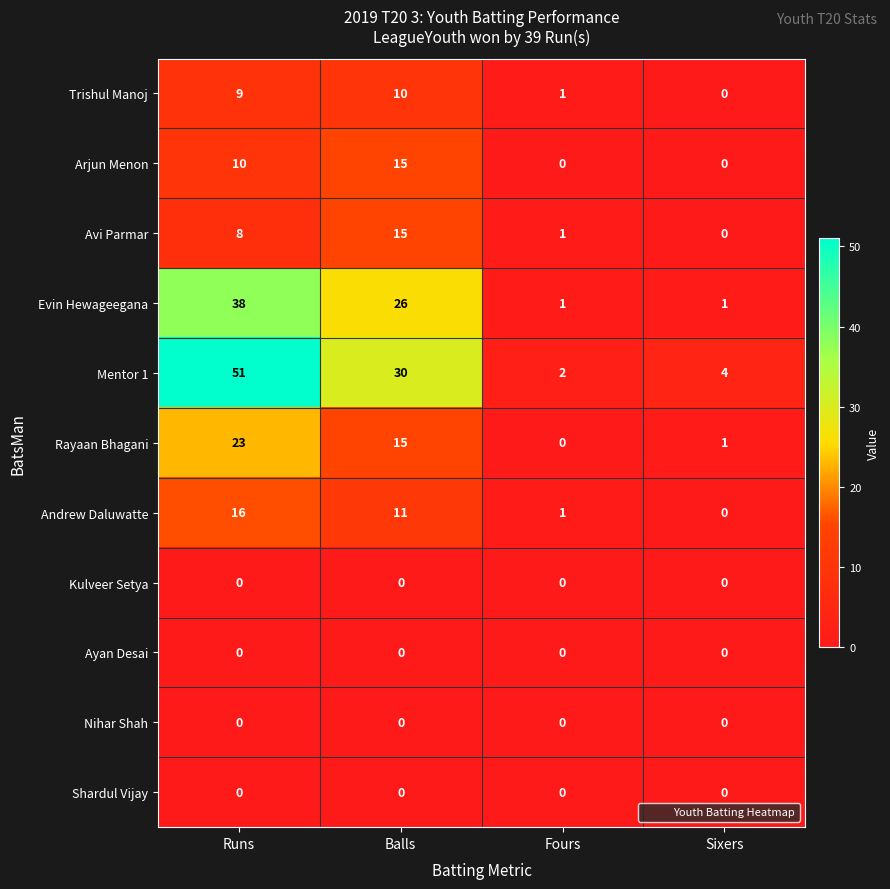

At how many categories does at least one series exceed 15?

2